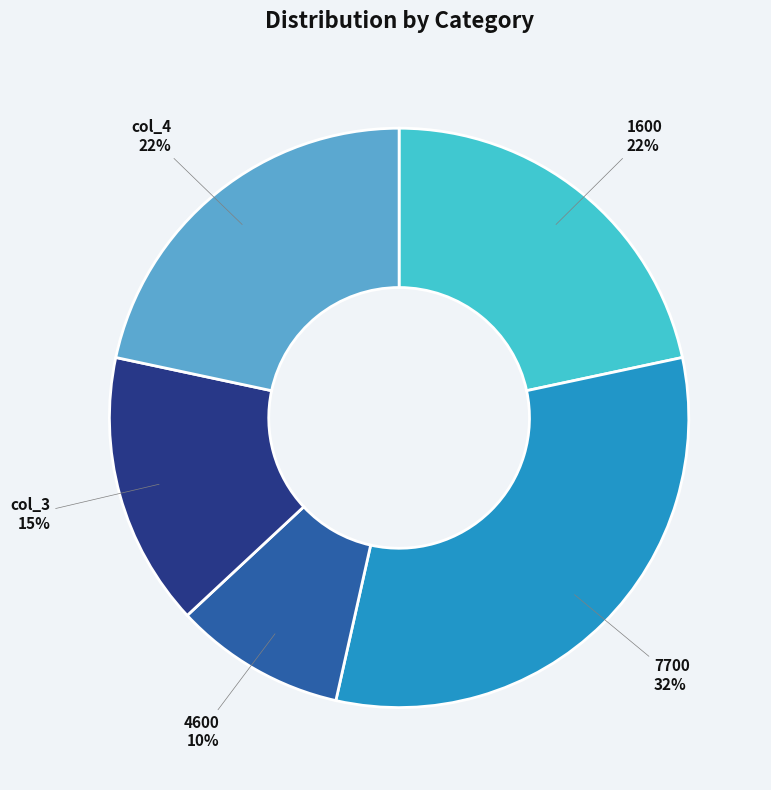

To the nearest percent, what is the average slice percentage?

20%